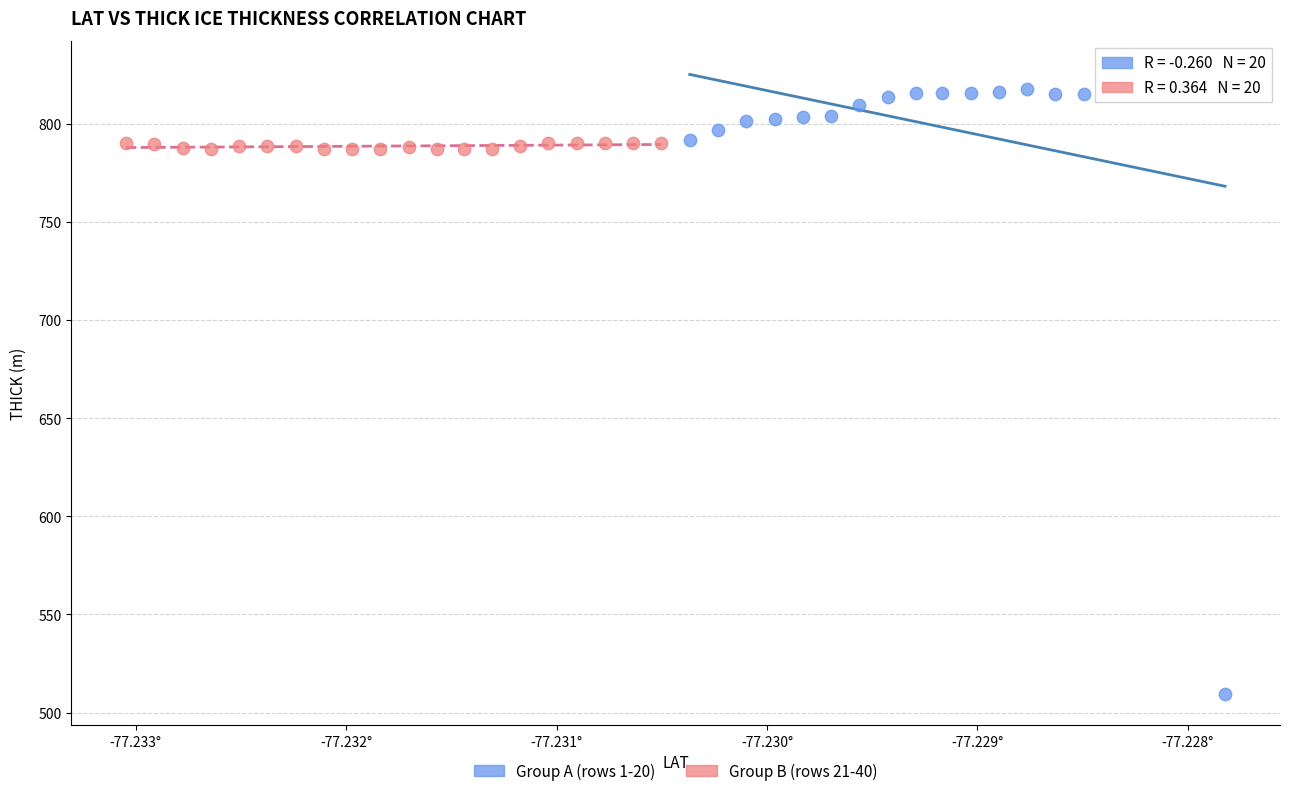

Which series has the largest Y range (max minus min)?

Group A (rows 1-20)